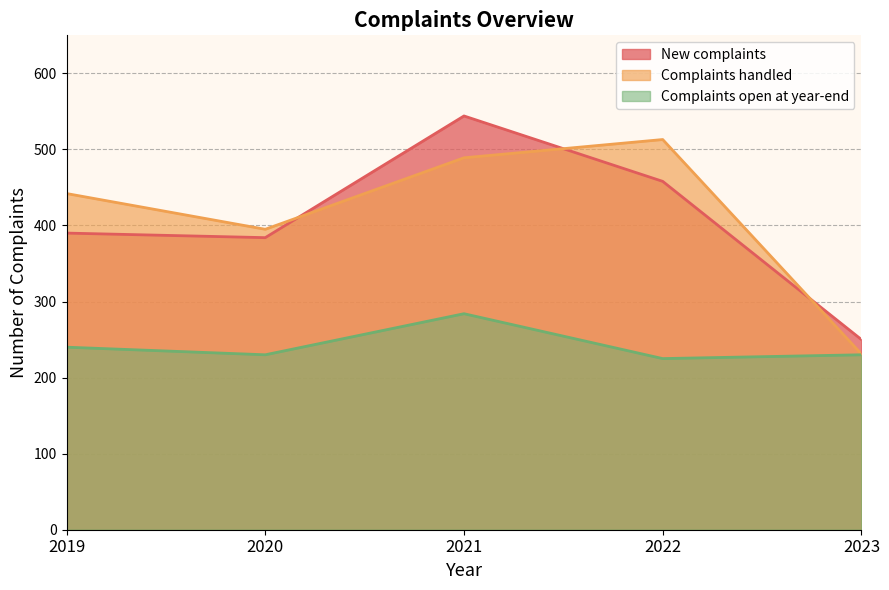

List the labels in order of Complaints handled value, largest first.

2022, 2021, 2019, 2020, 2023